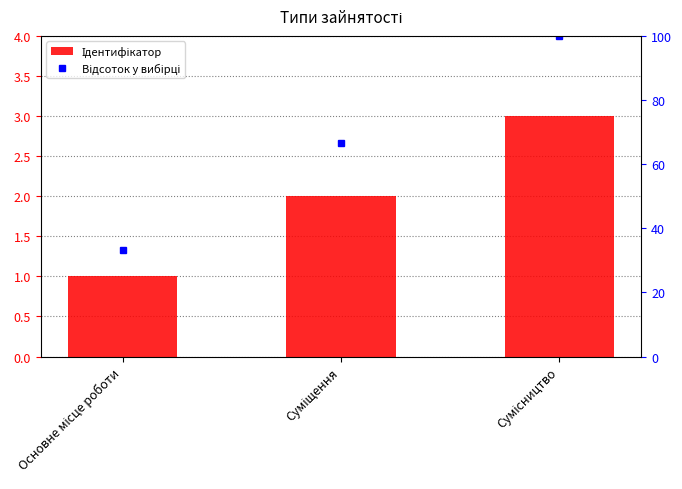

Which category has the highest value across all series?

Сумісництво